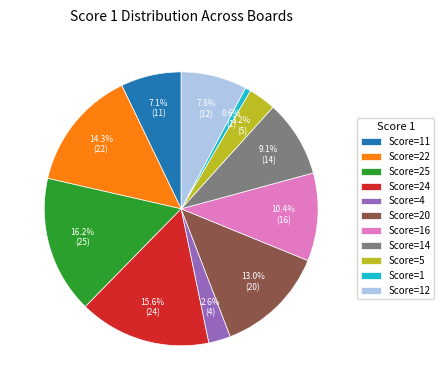

Between Score=11 and Score=20, which is larger?

Score=20